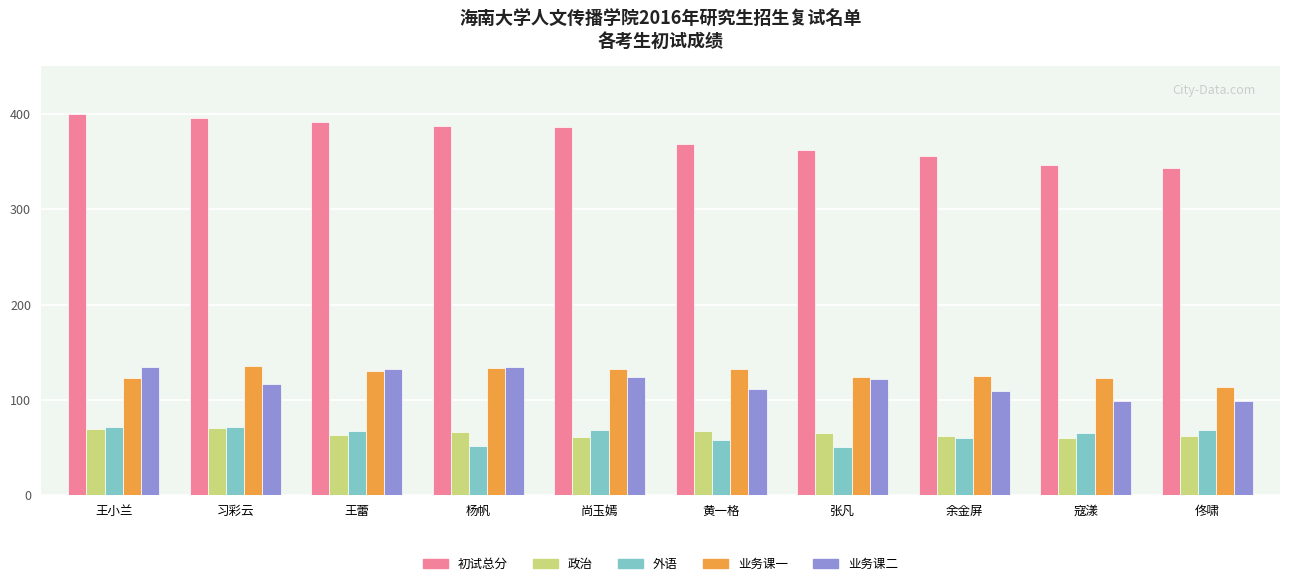

What is the difference between the maximum and second lowest values in the 业务课一 series?

13